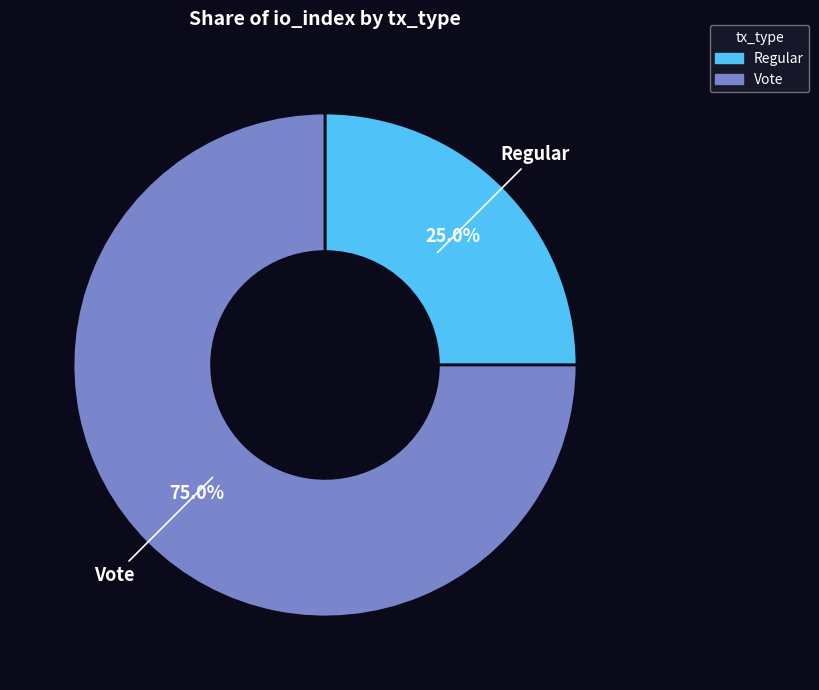

What is the largest slice in the pie chart?

Vote